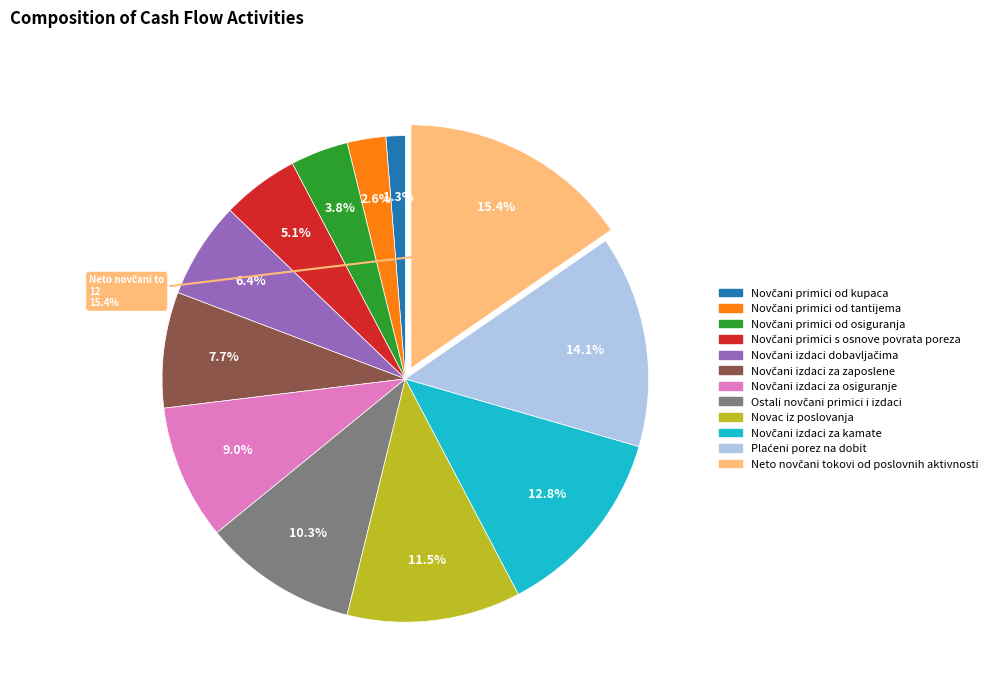

To the nearest percent, what portion does Plaćeni porez na dobit represent?

14%